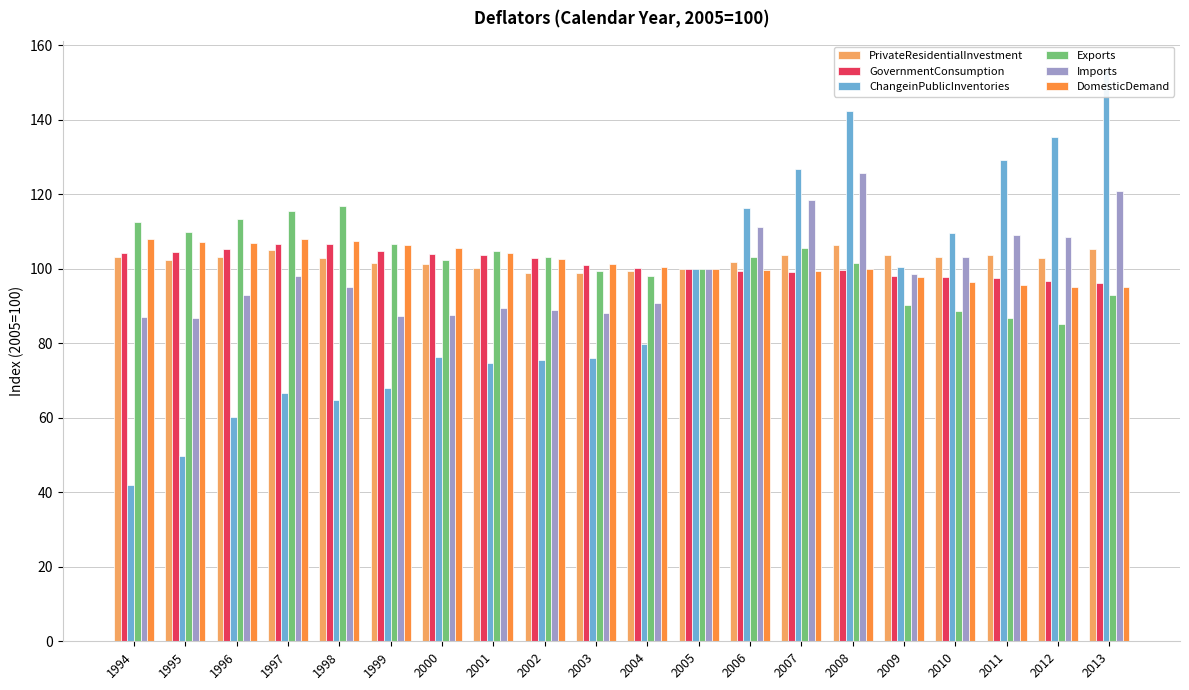

Rank the series at 2012 from highest to lowest value.

ChangeinPublicInventories, Imports, PrivateResidentialInvestment, GovernmentConsumption, DomesticDemand, Exports